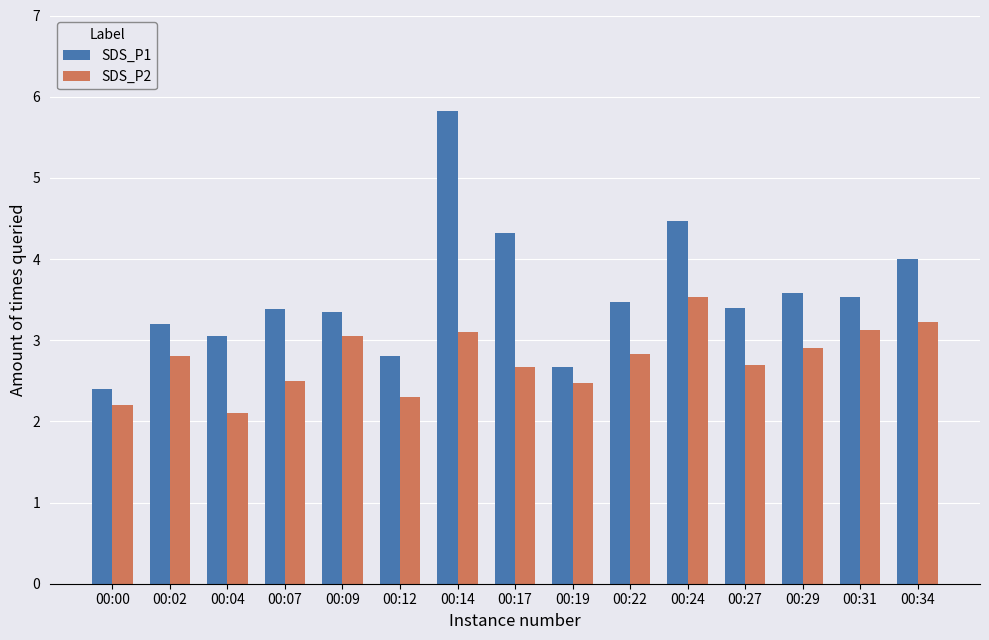

What is the total value across all series at 00:09?

6.4